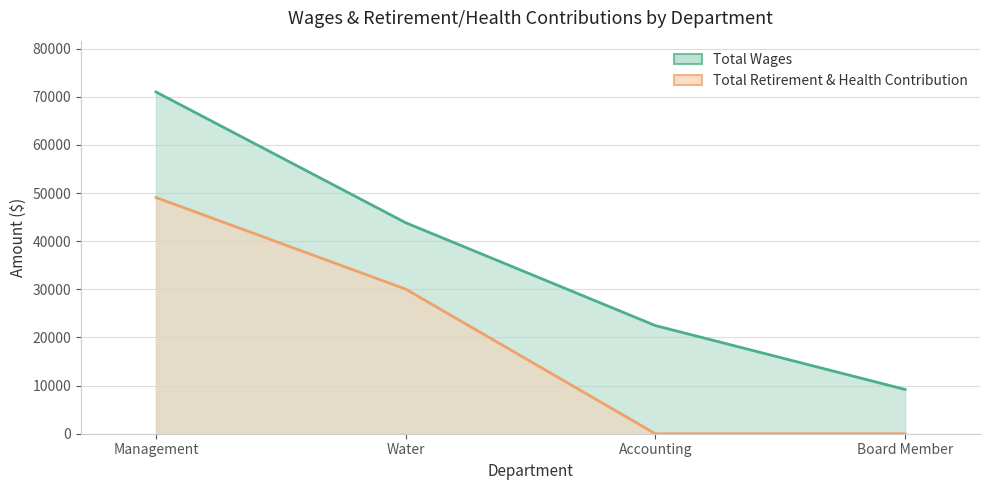

Which series has the widest spread of values?

Total Wages